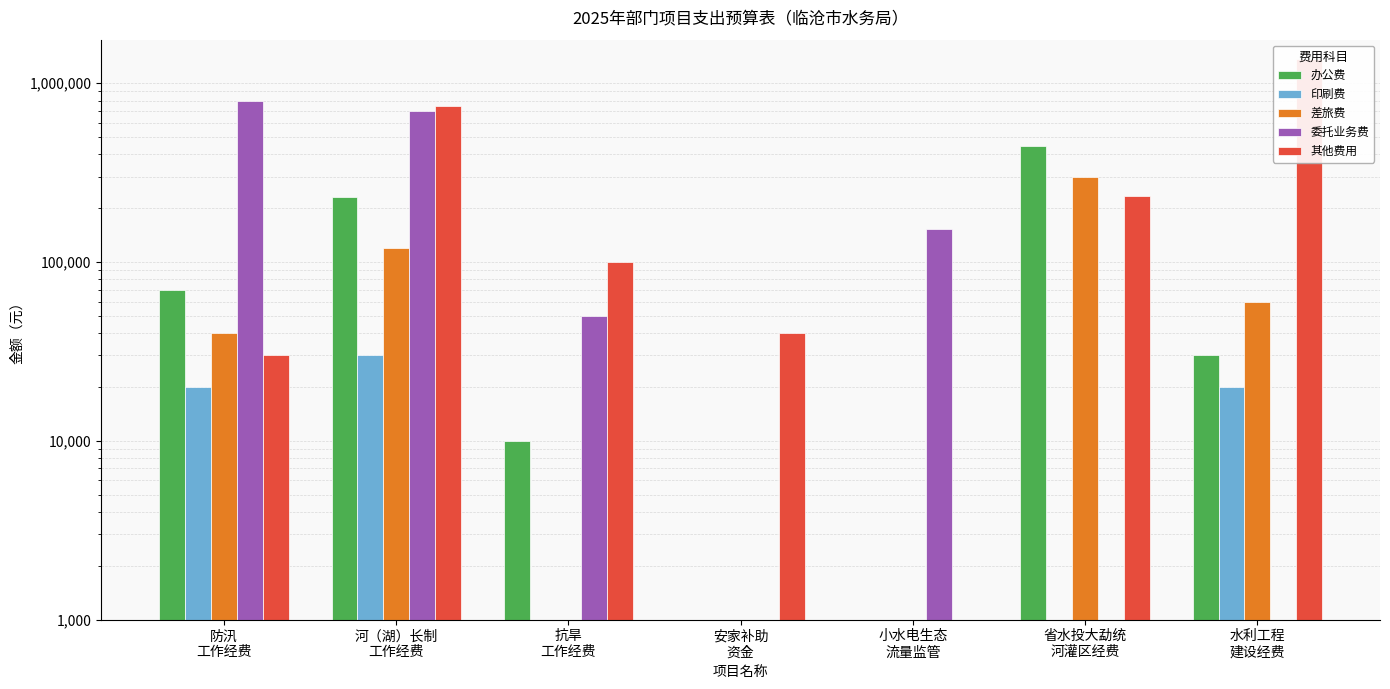

What are all the series names shown in the legend?

办公费, 印刷费, 差旅费, 委托业务费, 其他费用